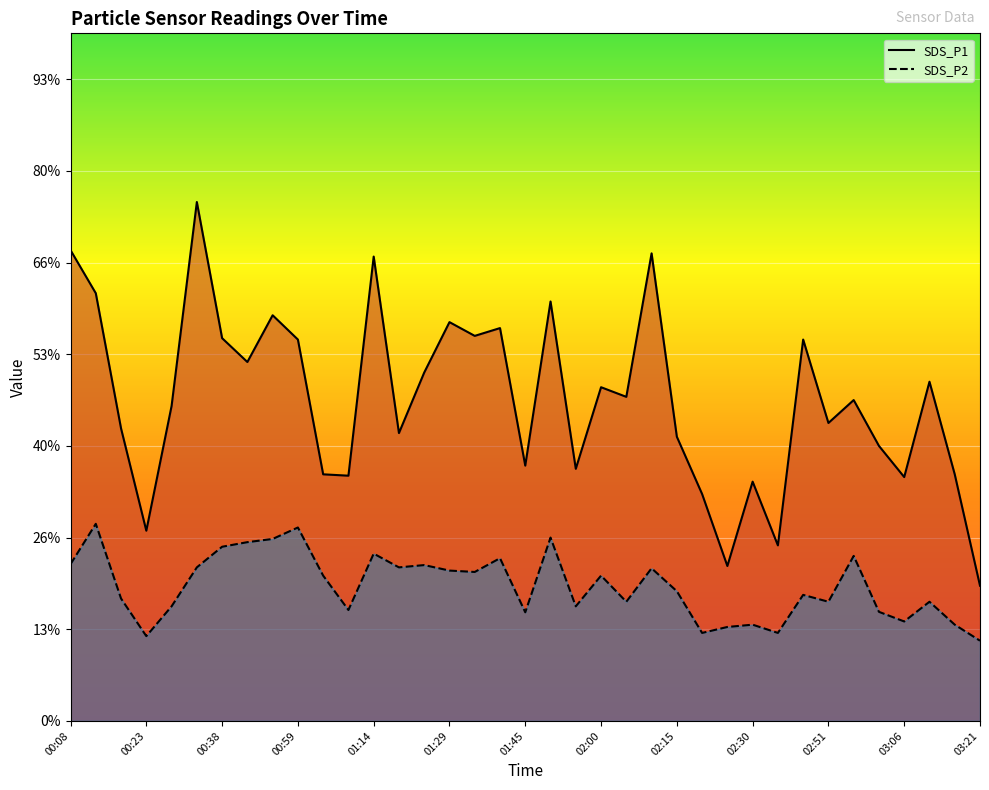

Where is the first local maximum for SDS_P2?

00:13